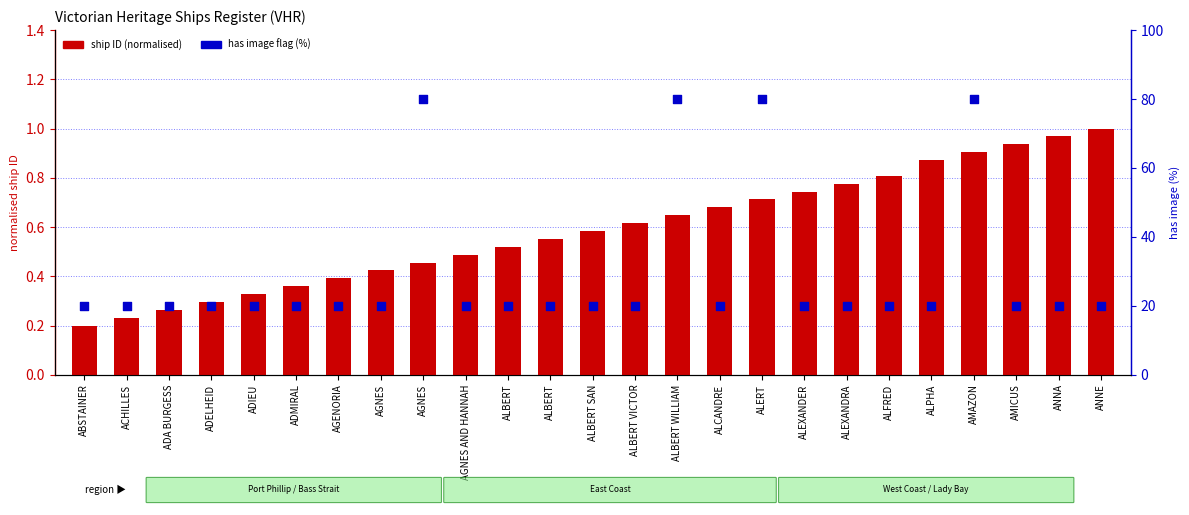

Which series has the largest Y range (max minus min)?

has image (%)